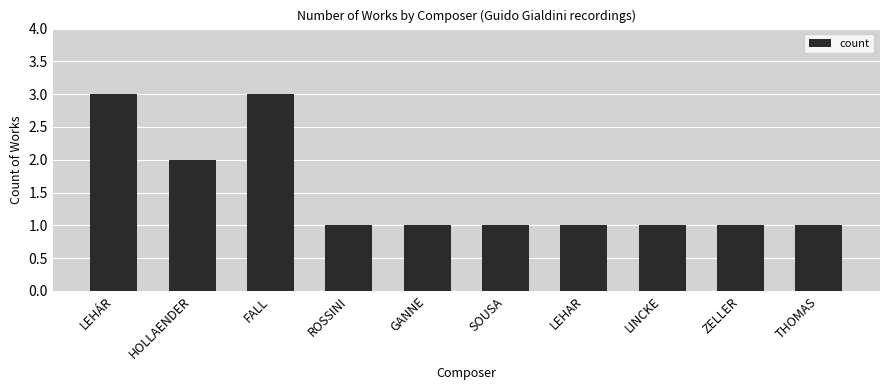

What is the label of the 10th bar from the left?

THOMAS